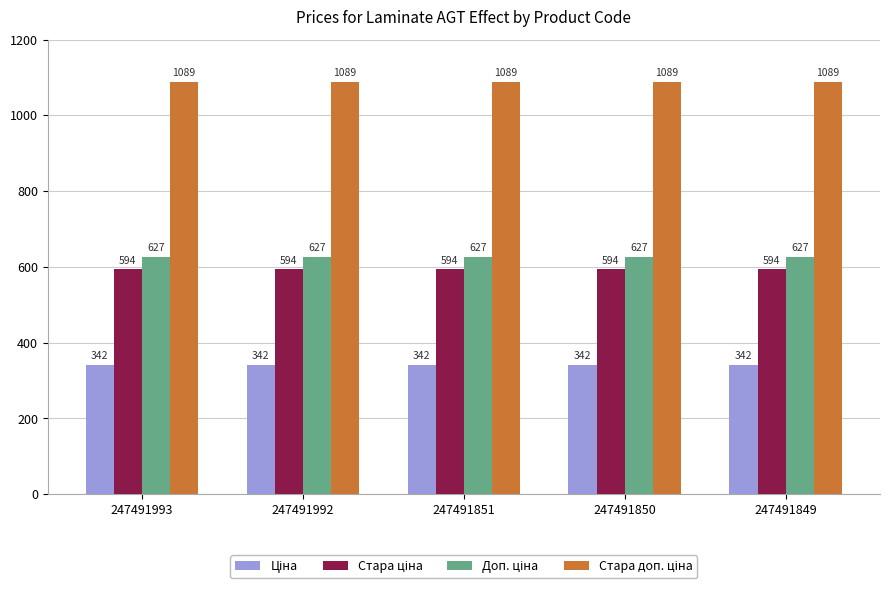

What is the smallest value displayed?

342.1